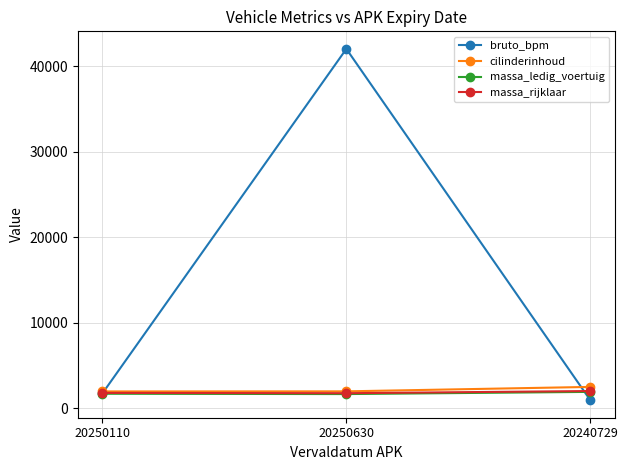

What is the label of the 1st point from the left?

20250110